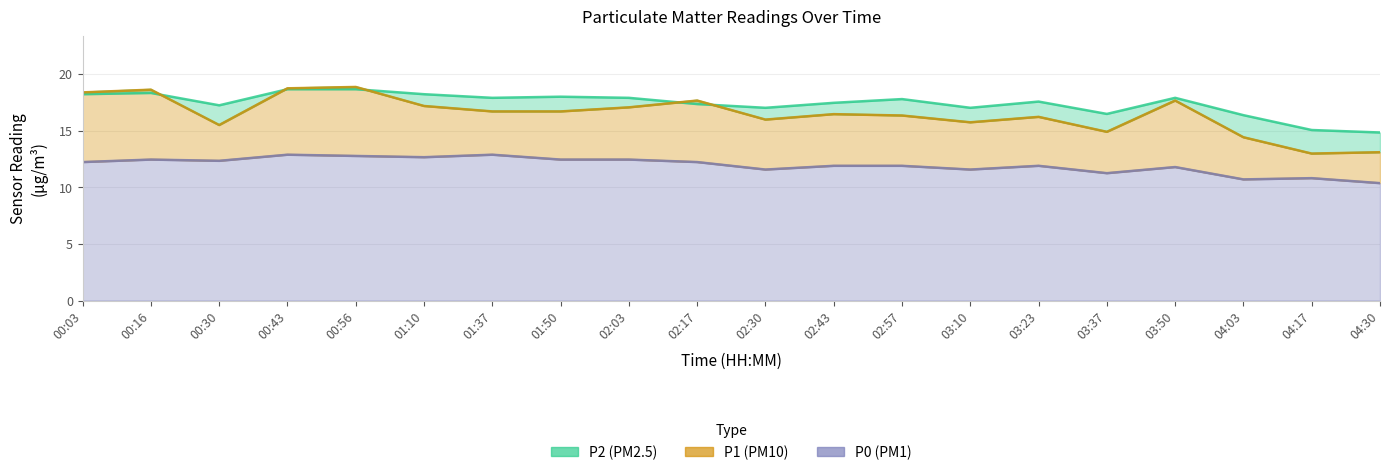

What is the smallest value displayed?

10.4